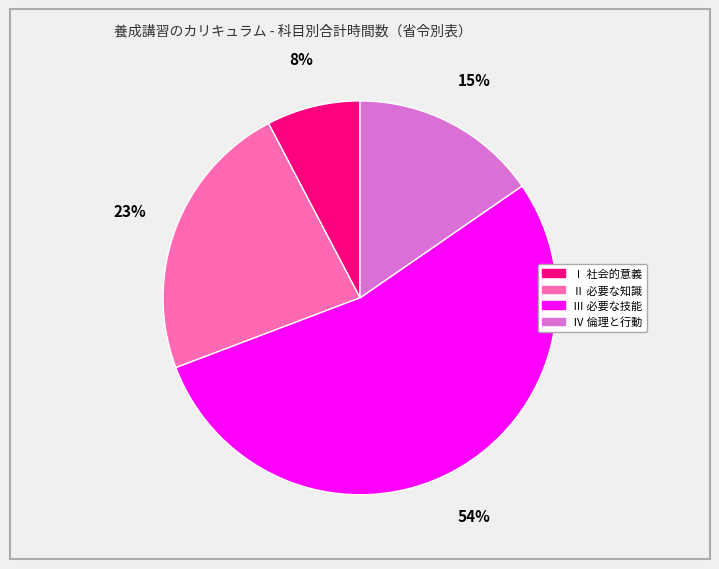

To the nearest percent, what is the average slice percentage?

25%